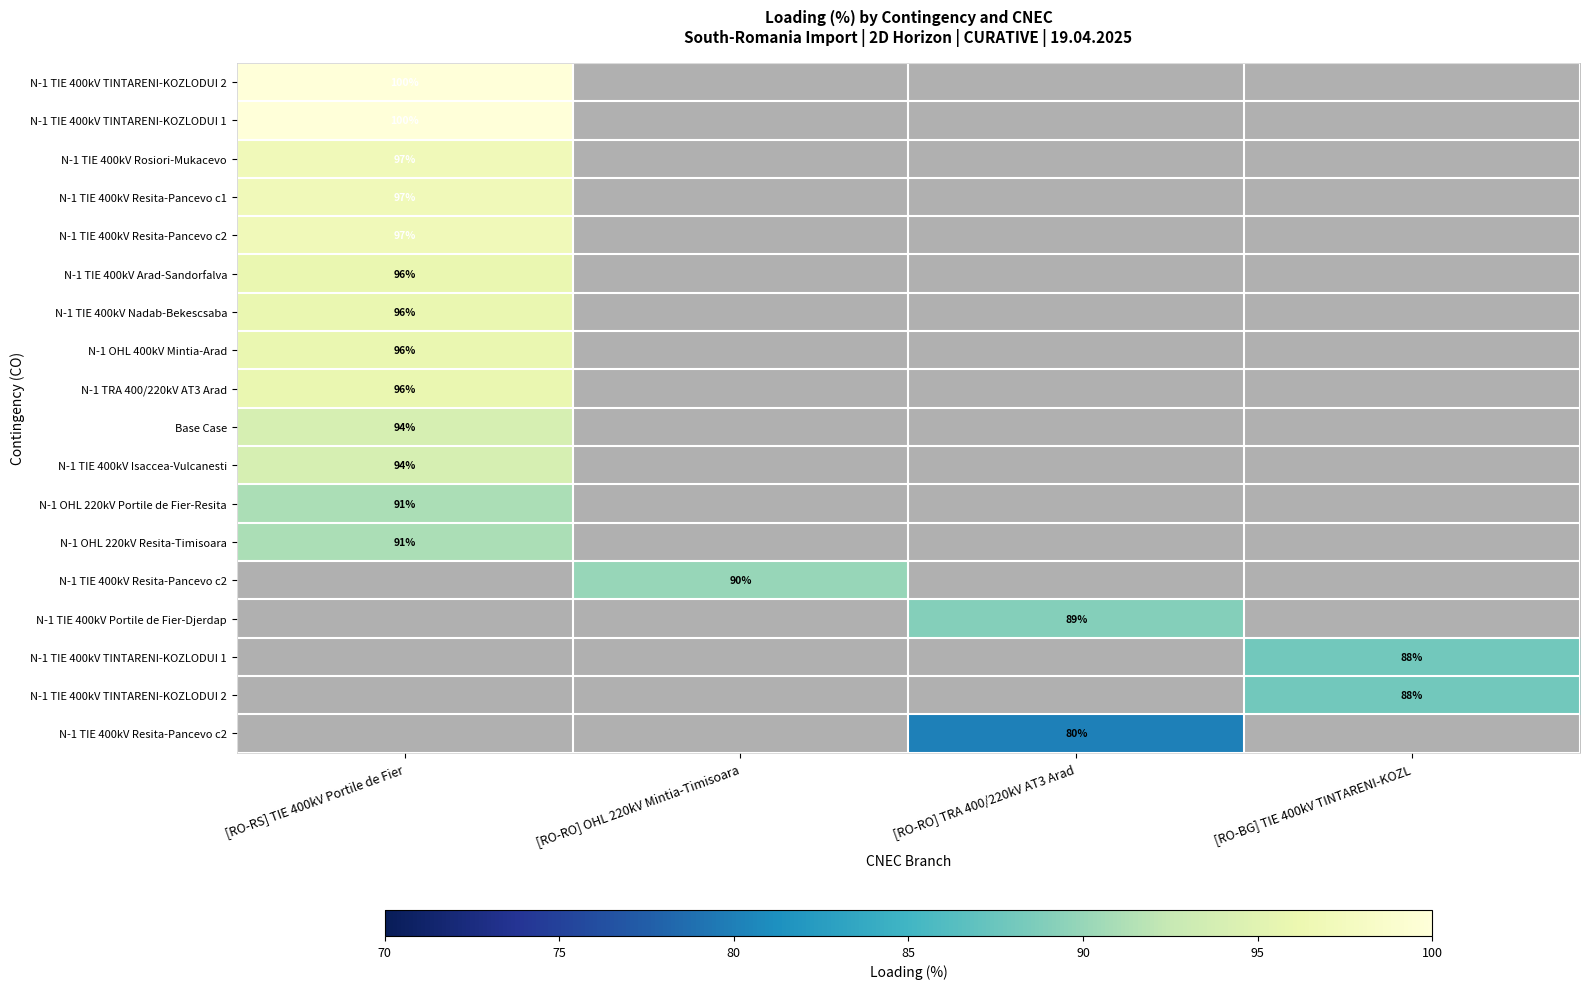

What is the greatest value displayed?

100.0